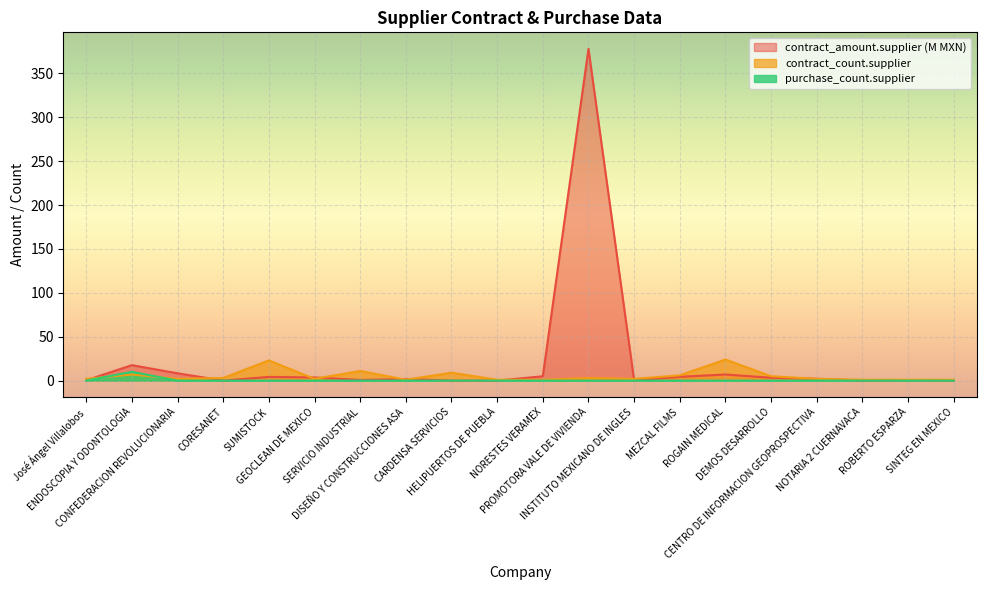

True or false: contract_amount.supplier has a value of 0.1 at CARDENSA SERVICIOS.

False